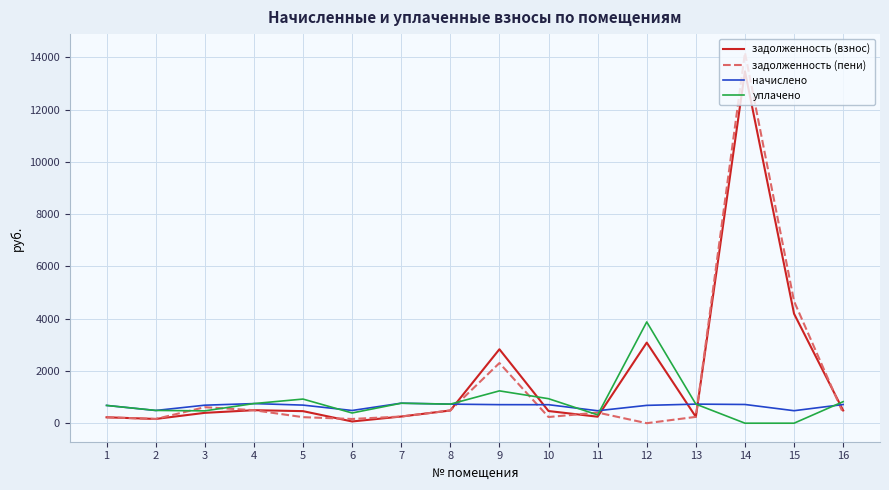

At which category does the chart reach its peak across all series?

14